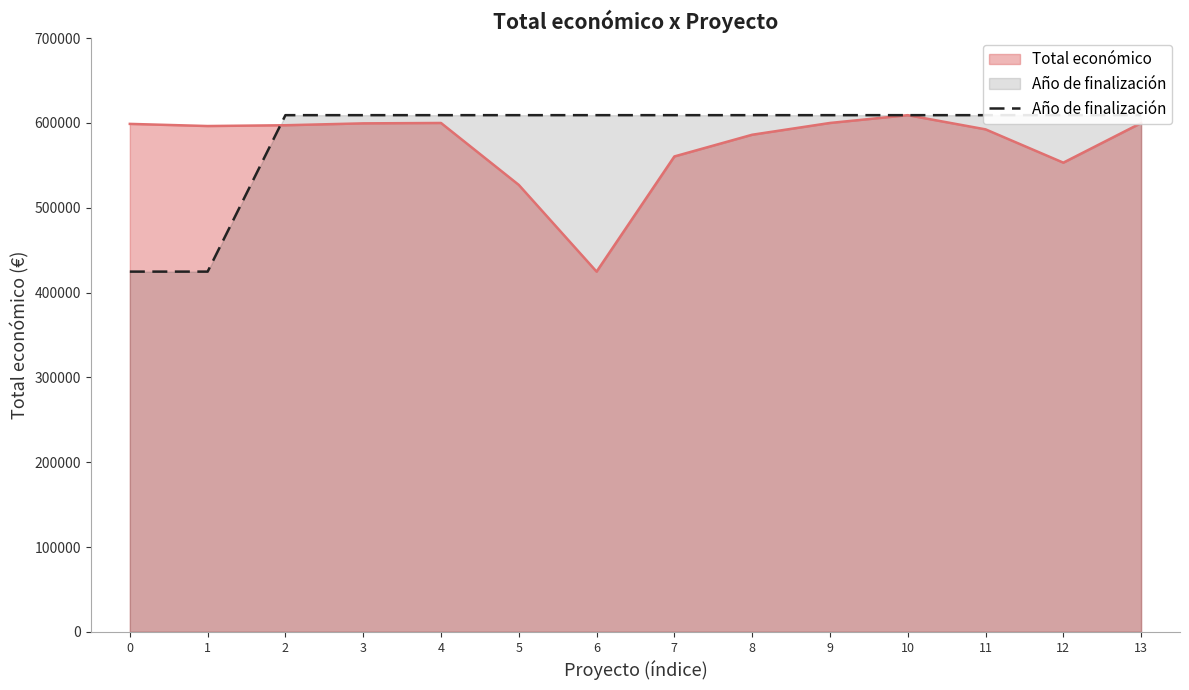

What is the lowest value of the Total económico series?

424720